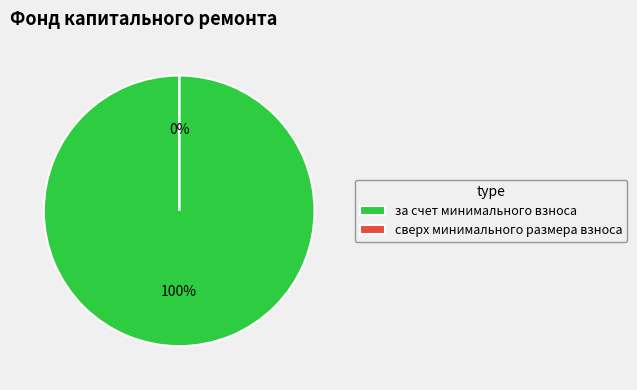

Which category has the smallest portion of the pie?

сверх минимального размера взноса